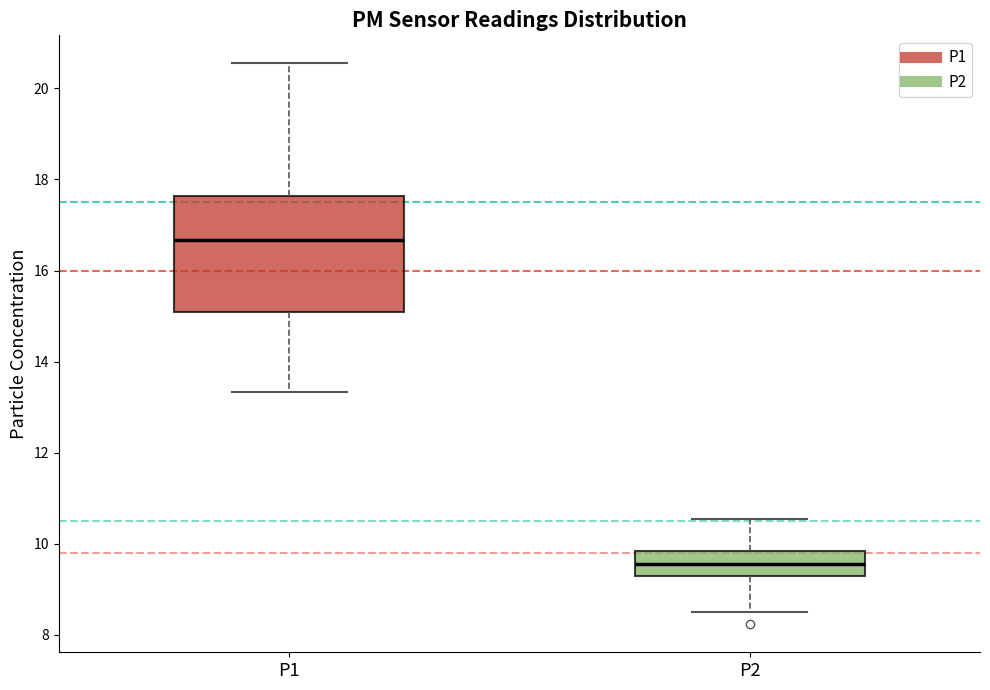

Which box is the tallest, from its lower edge to its upper edge?

P1